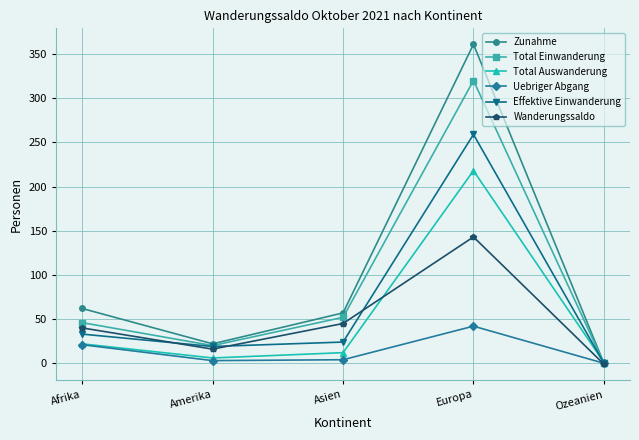

True or false: Total Einwanderung has more than 1 points higher than both neighbors.

False